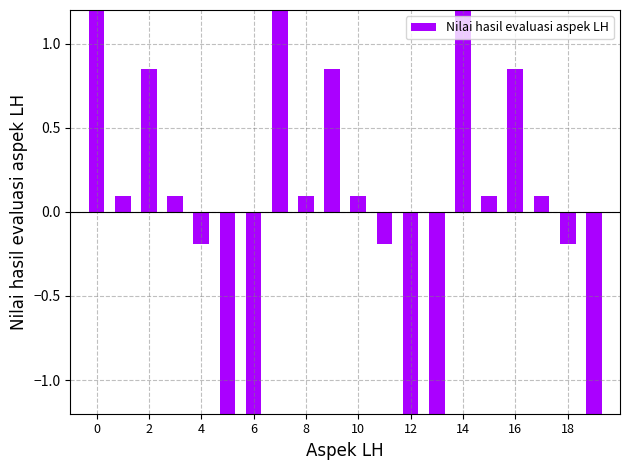

Reading left to right, extract all data points from this chart.

1.6	0.1	0.8	0.1	-0.2	-1.4	-1.6	1.6	0.1	0.8	0.1	-0.2	-1.4	-1.6	1.6	0.1	0.8	0.1	-0.2	-1.4